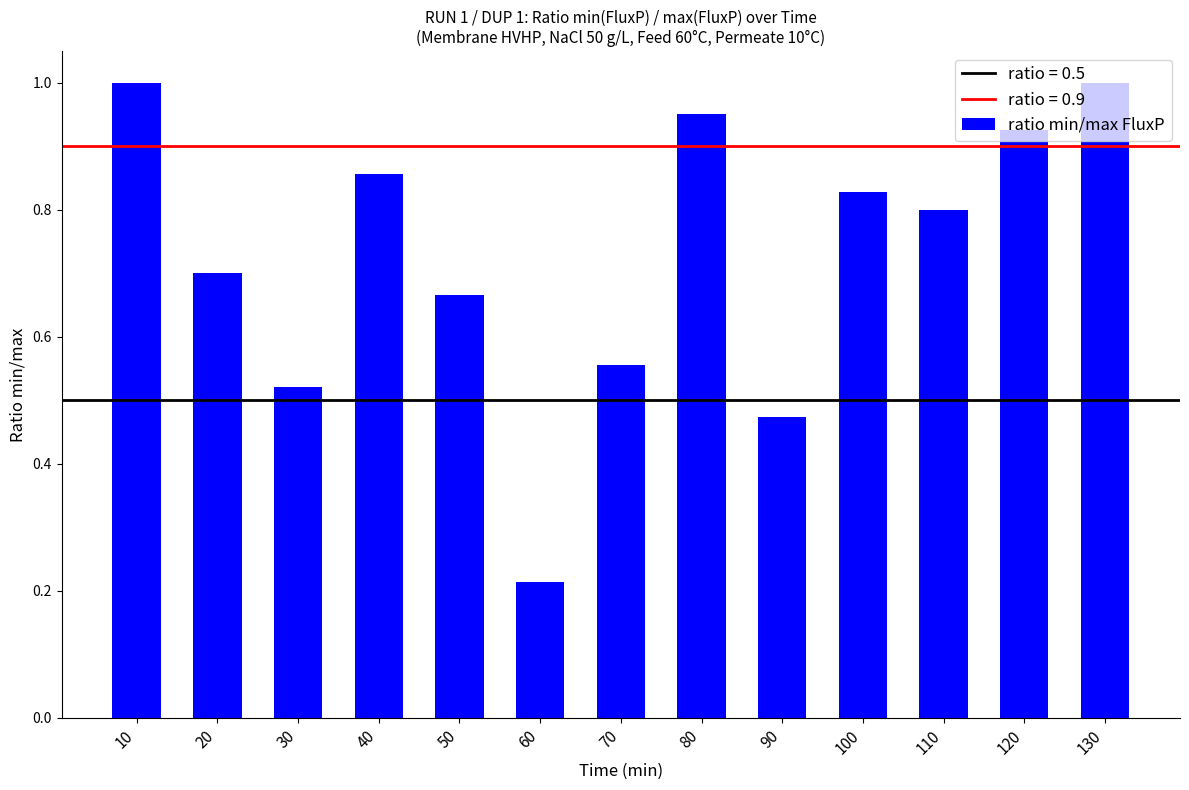

What is the change in value from 20 to 40?

+0.2